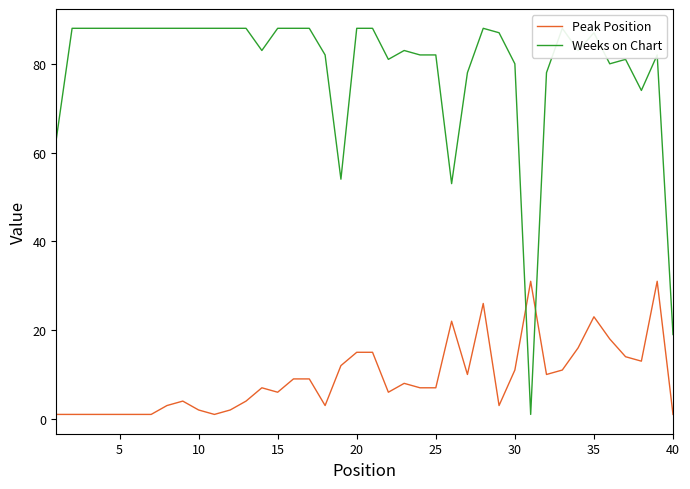

After their last crossing, which series has the higher values: Weeks on Chart or Peak Position?

Weeks on Chart